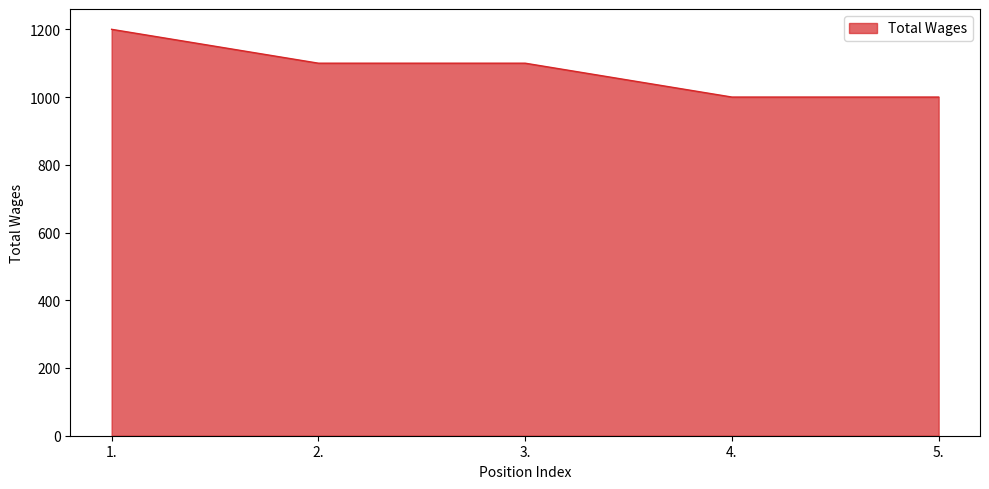

What is the greatest value displayed?

1200